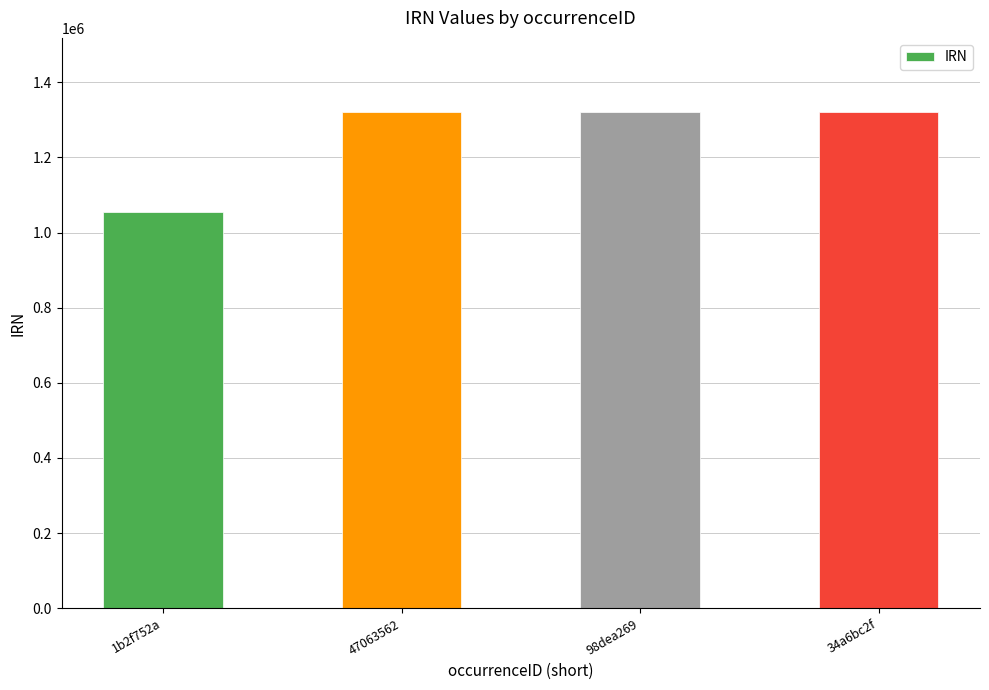

What is the smallest value displayed?

1054717